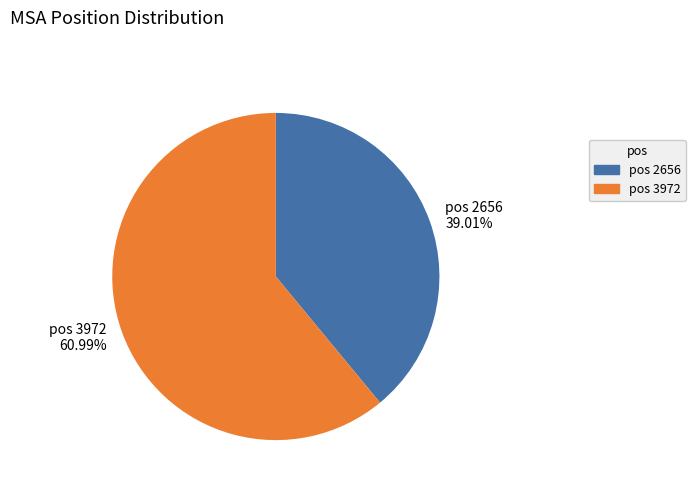

Which slice is the largest?

pos 3972 60.99%